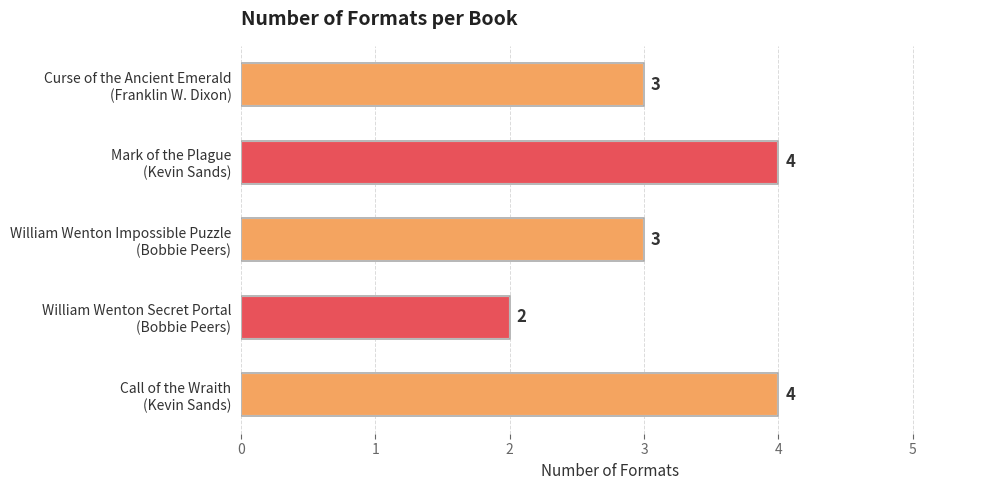

What is the greatest value displayed?

4